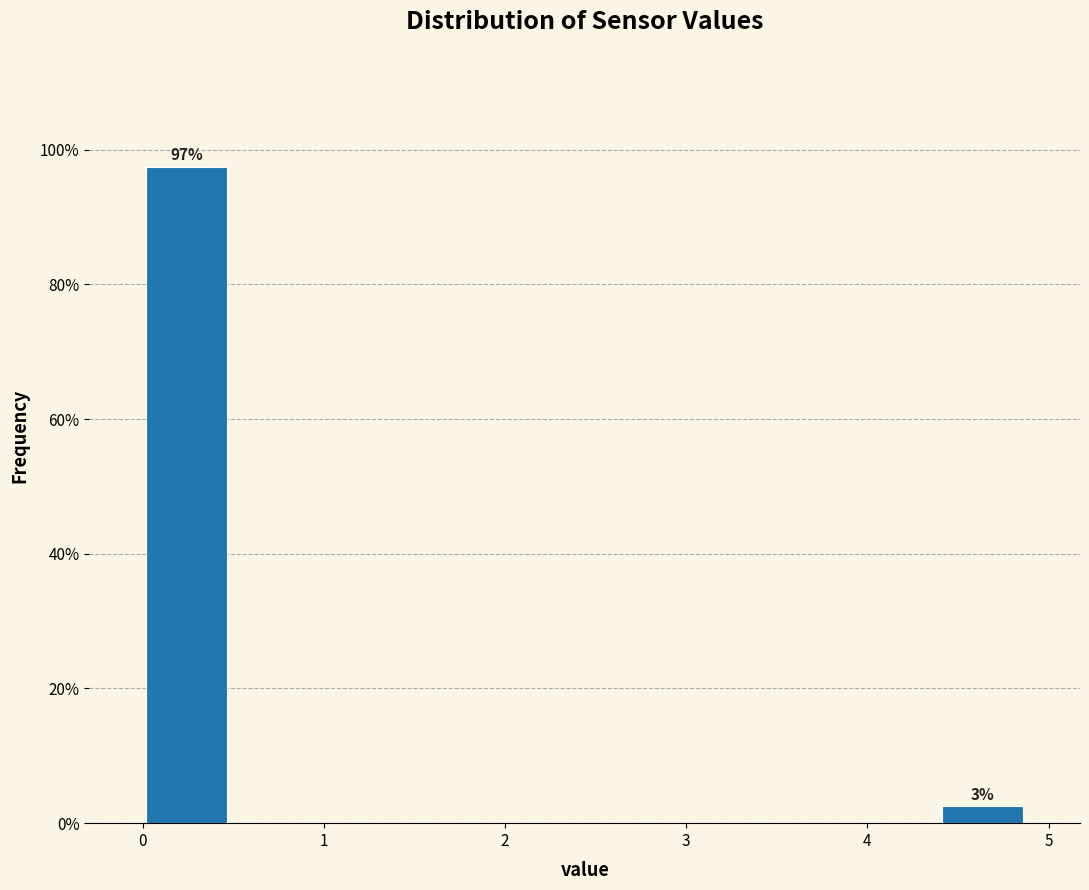

Which range on the x-axis has the tallest bar?

0.0 to 0.5